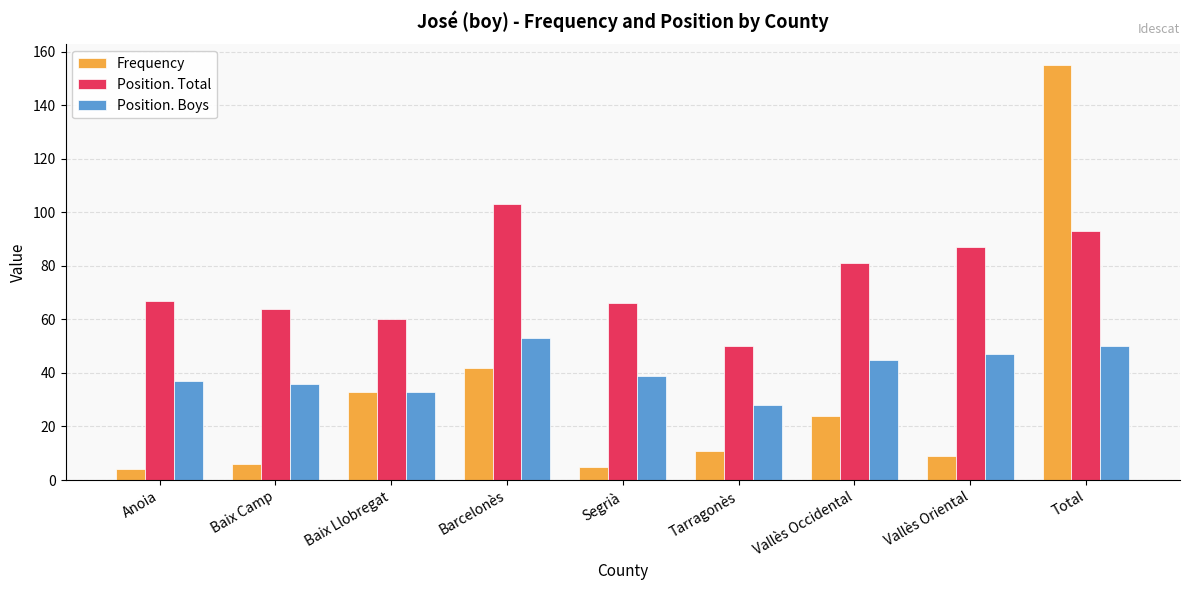

What is the label of the 5th bar from the right?

Segrià